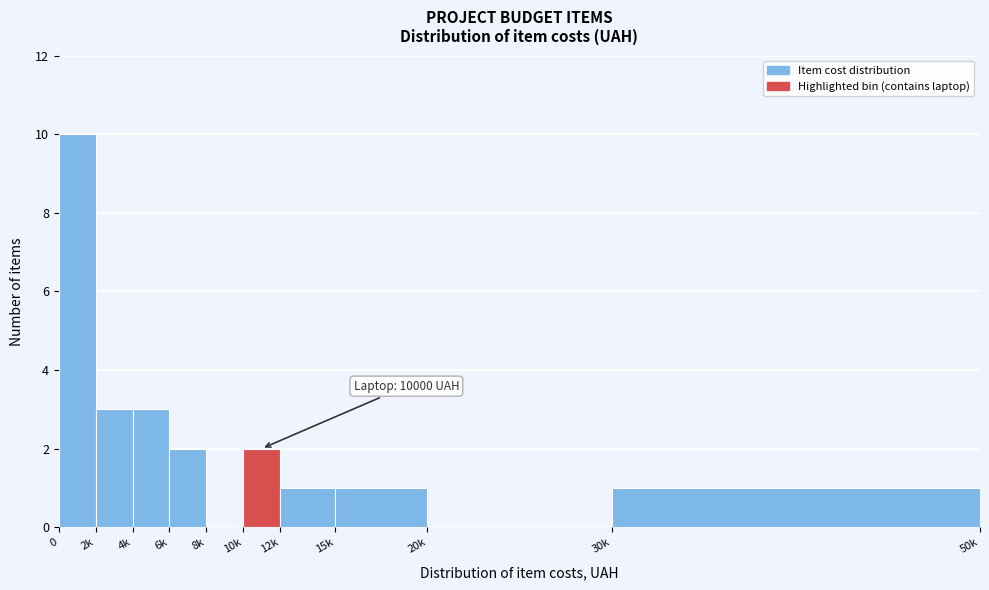

Reading left to right, what are all the values shown in this chart?

0=10	2k=3	4k=3	6k=2	8k=0	10k=2	12k=1	15k=1	20k=0	30k=1